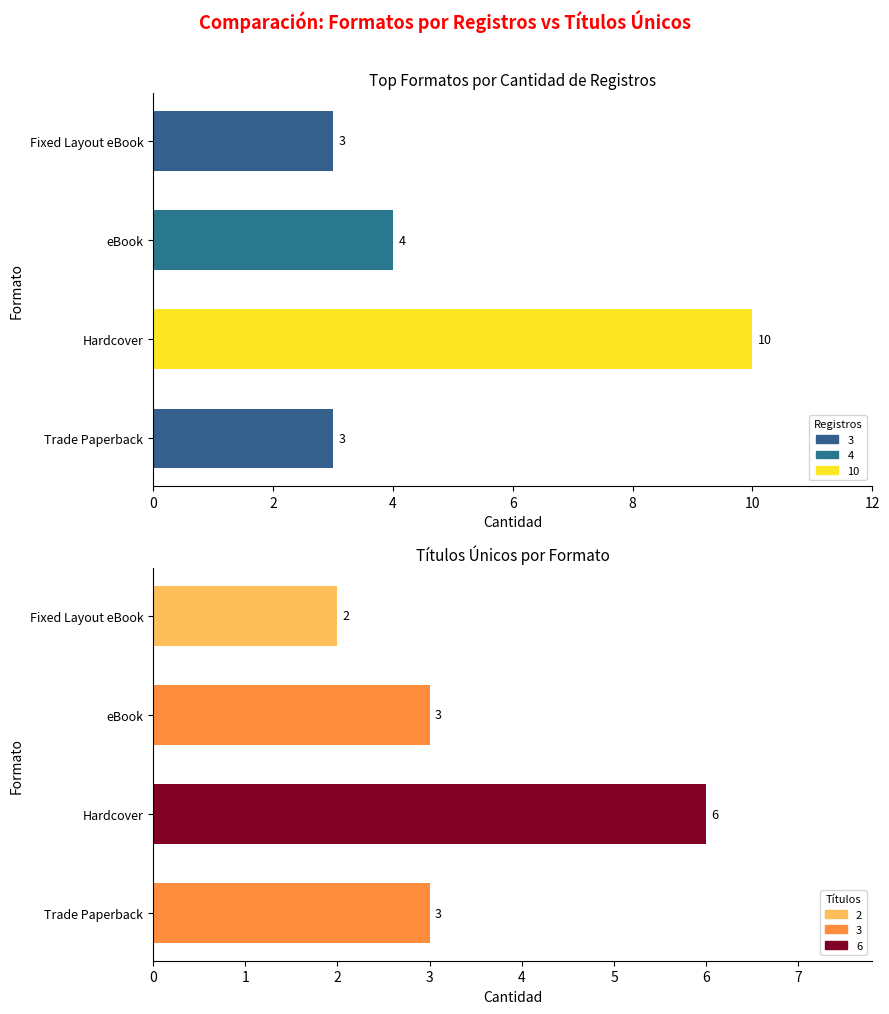

At which label does Count first exceed 4?

Hardcover